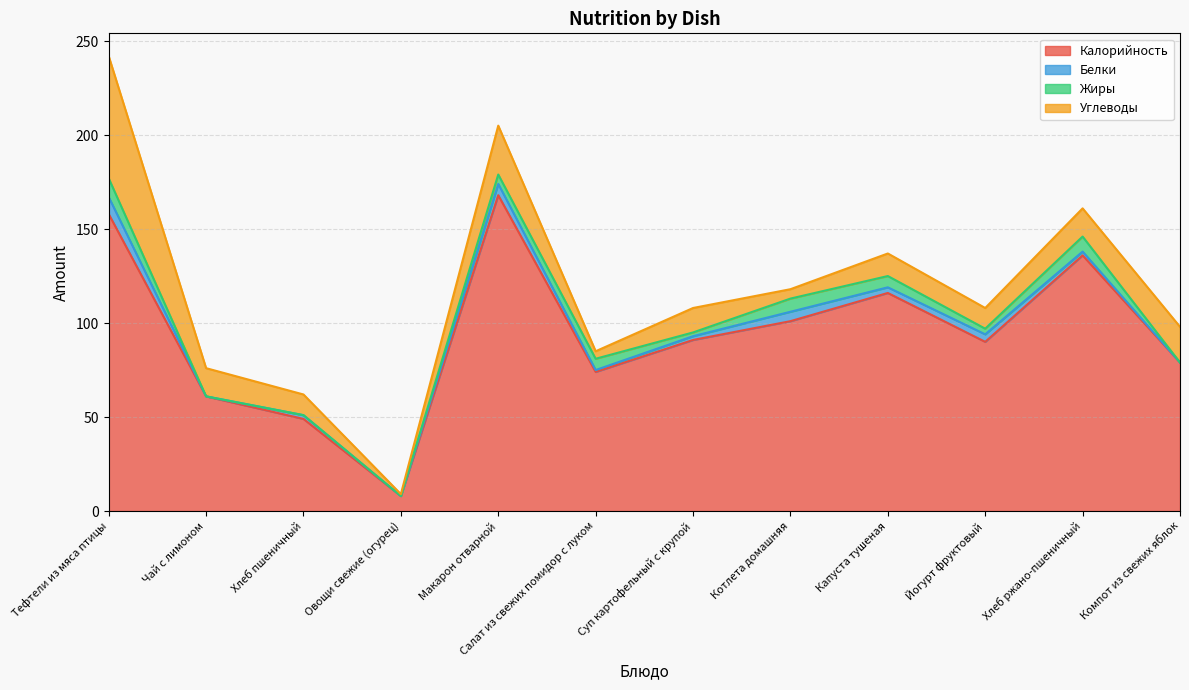

Between which two adjacent categories do Жиры and Углеводы first intersect?

Макарон отварной and Салат из свежих помидор с луком